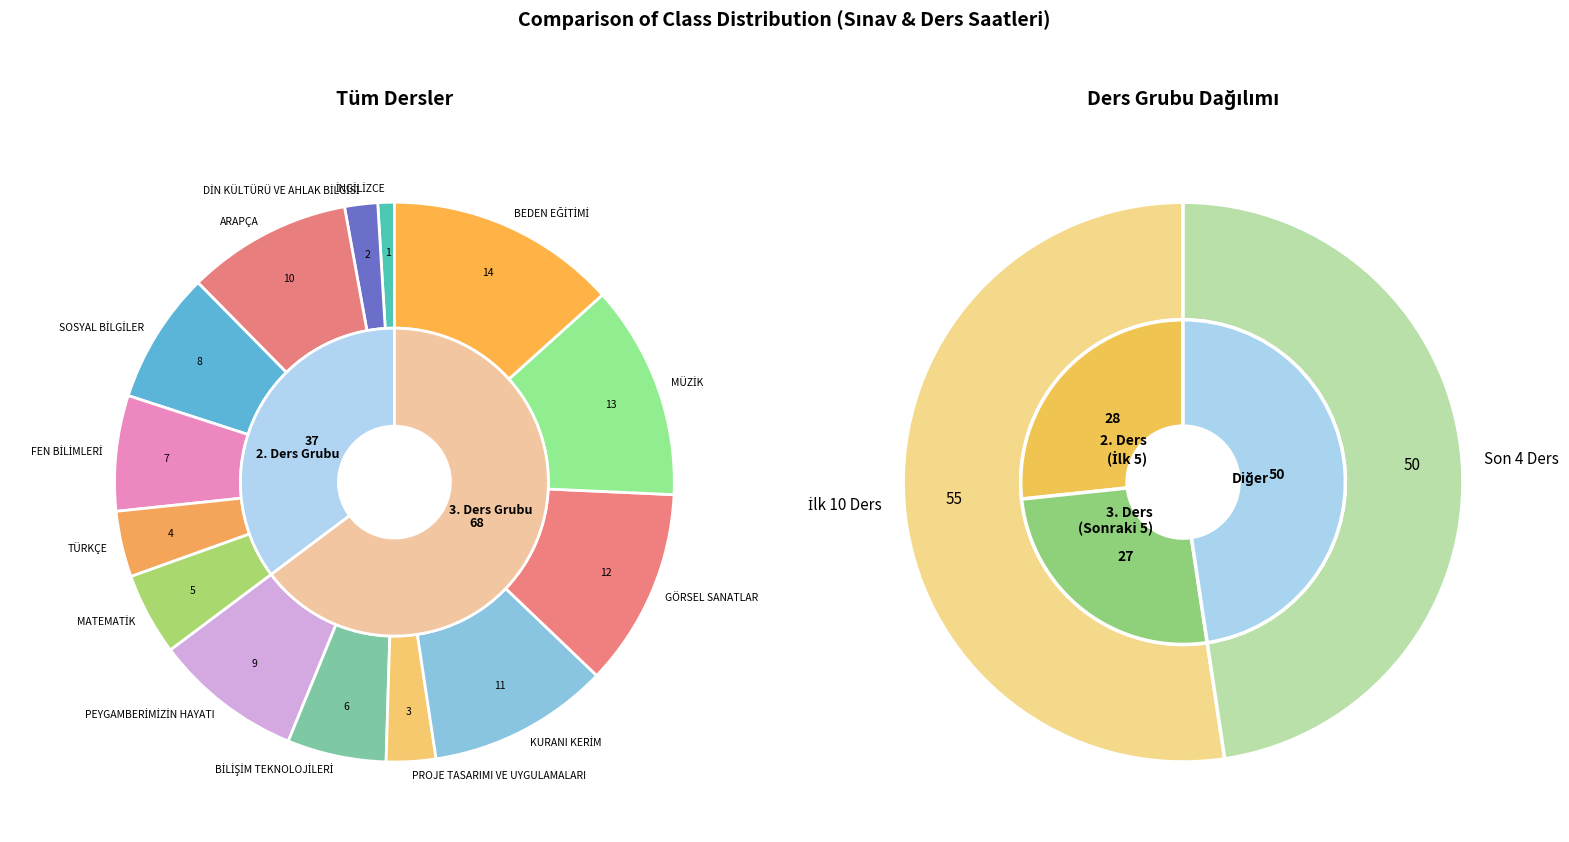

Which category has the smallest portion of the pie?

İNGİLİZCE